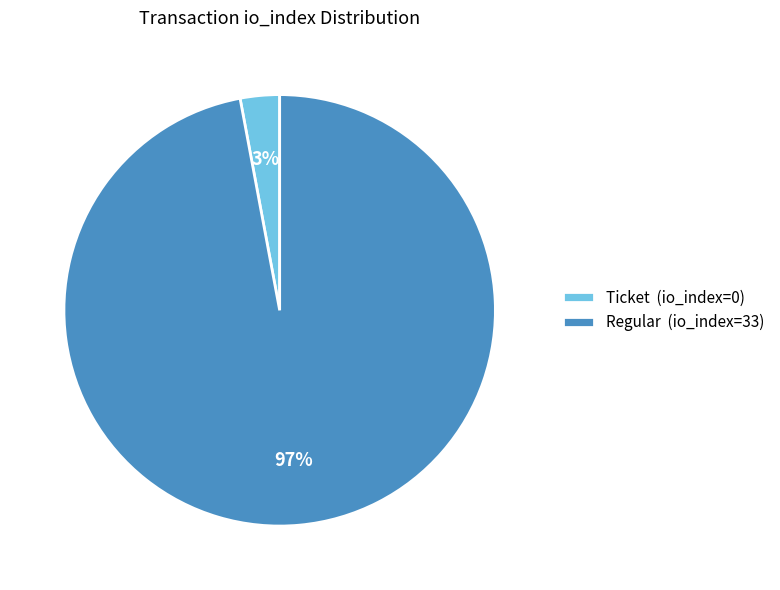

What is the largest slice in the pie chart?

Regular (io_index=33)